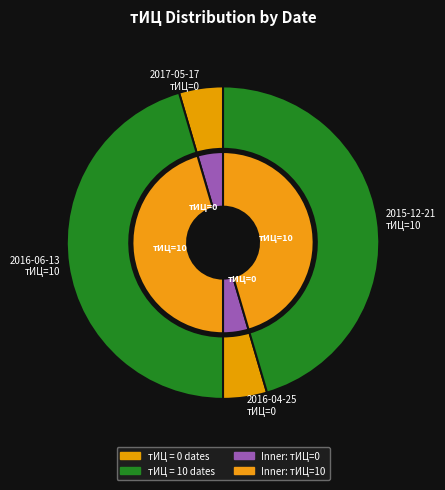

Does 2016-04-25 account for over 50% of the chart?

No